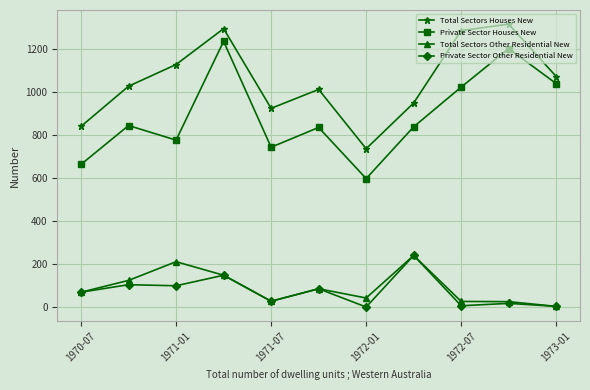

Which series has the largest total across all categories?

Total Sectors Houses New